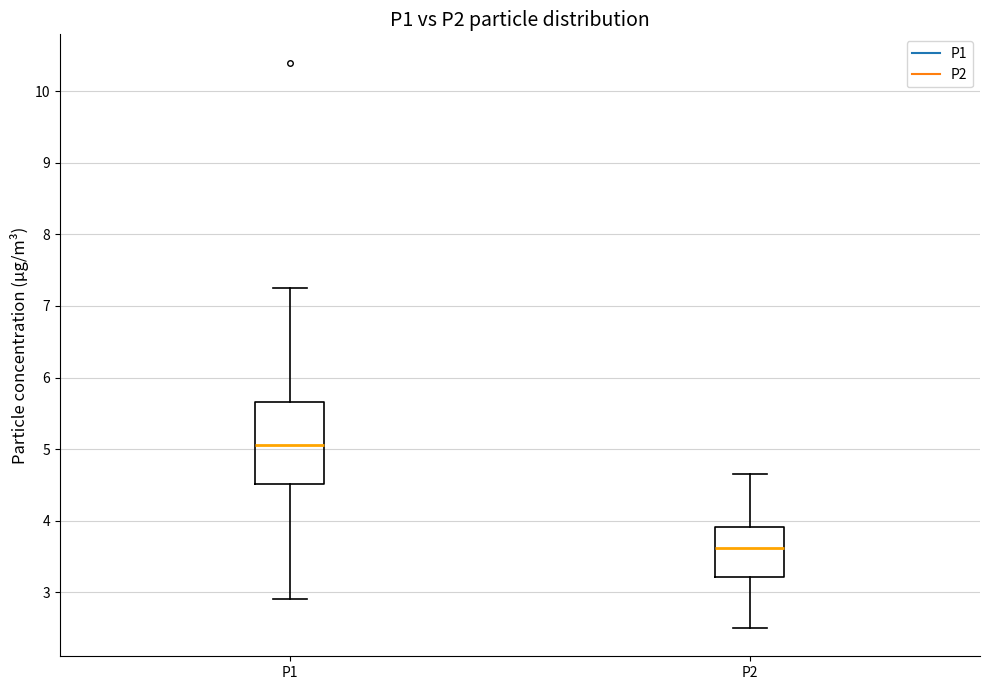

Where does the upper whisker of the box for P2 end on the y-axis? The values are not printed on the chart, so give them approximately, as read against the axis.

4.7